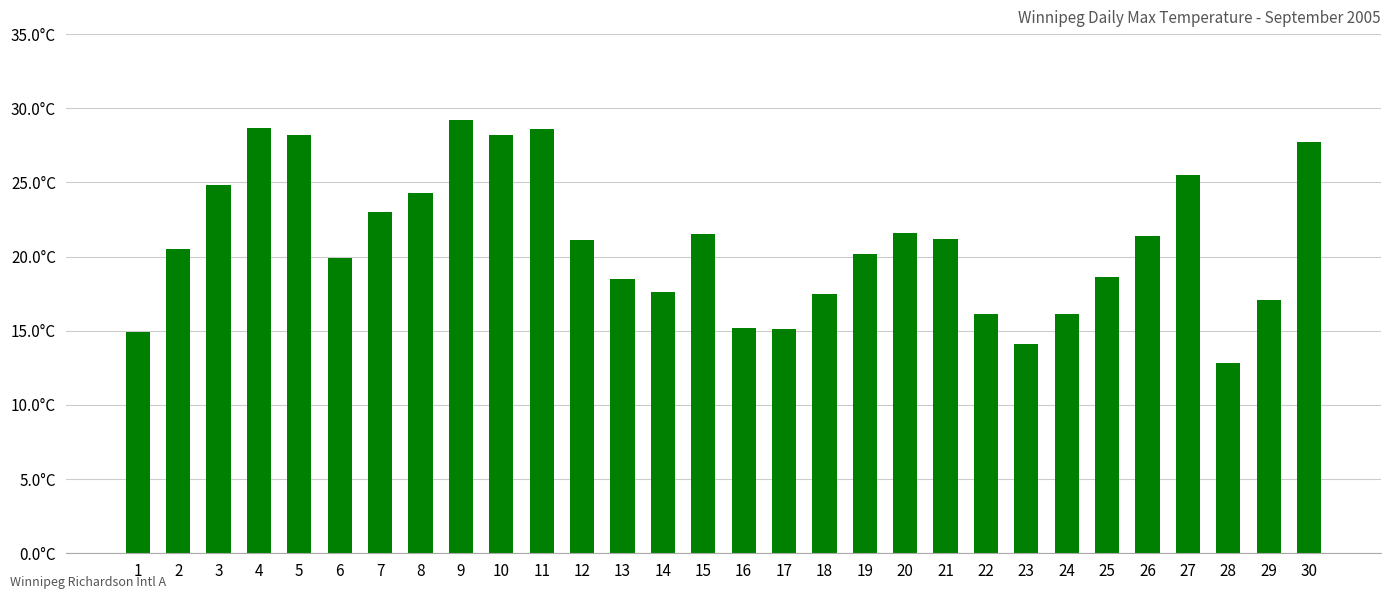

What is the difference between the maximum and second lowest values?

15.1